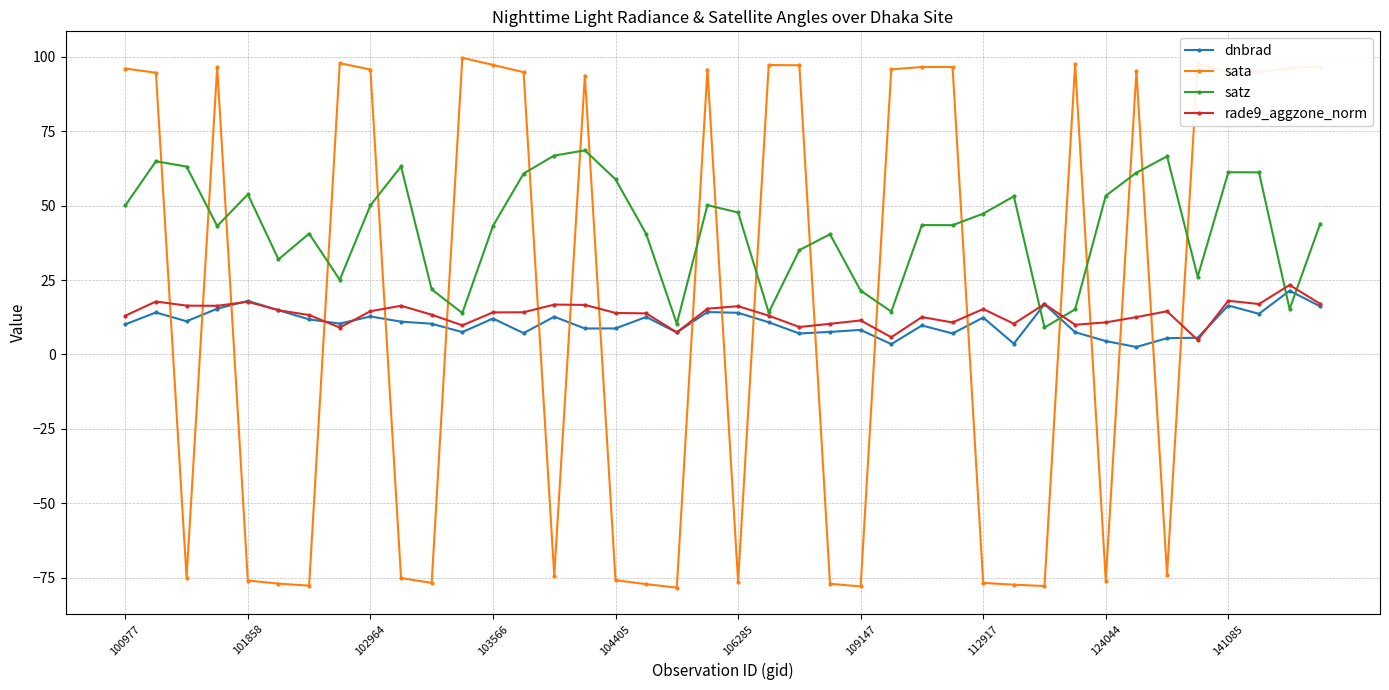

In satz, how many points are lower than both neighbors (excluding endpoints)?

11